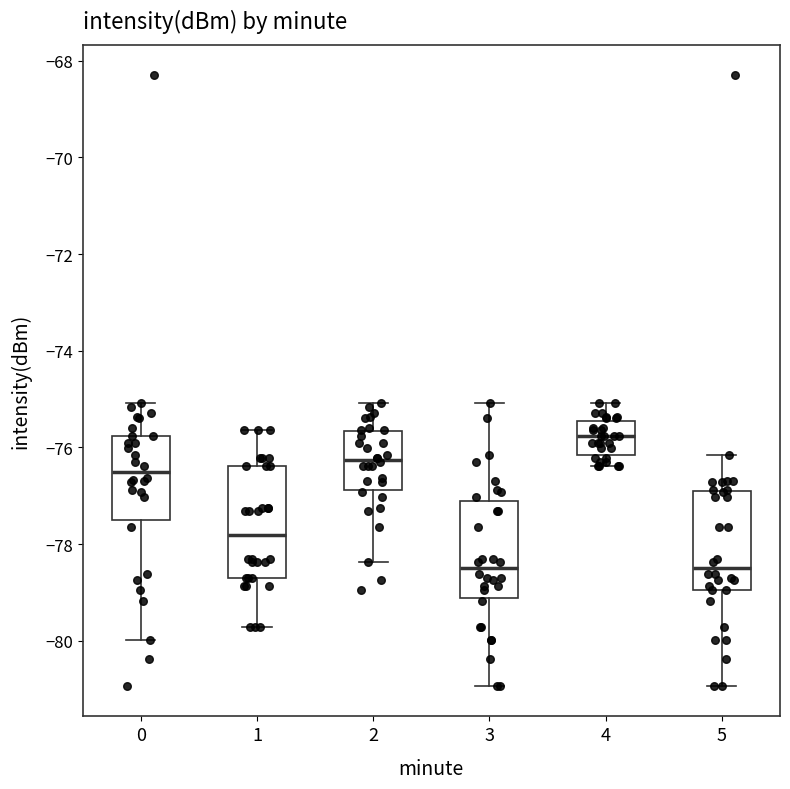

Reading left to right, read every box against the y-axis: the position of its median line, the range the box covers, and the ends of its whiskers. The values are not printed on the chart, so give them approximately, as read against the axis.

0: median -76.6, box -77.4 to -75.8, whiskers -80.0 to -75.0
1: median -77.8, box -78.8 to -76.4, whiskers -79.8 to -75.6
2: median -76.2, box -76.8 to -75.6, whiskers -78.4 to -75.0
3: median -78.4, box -79.2 to -77.2, whiskers -81.0 to -75.0
4: median -75.8, box -76.2 to -75.4, whiskers -76.4 to -75.0
5: median -78.4, box -79.0 to -76.8, whiskers -81.0 to -76.2